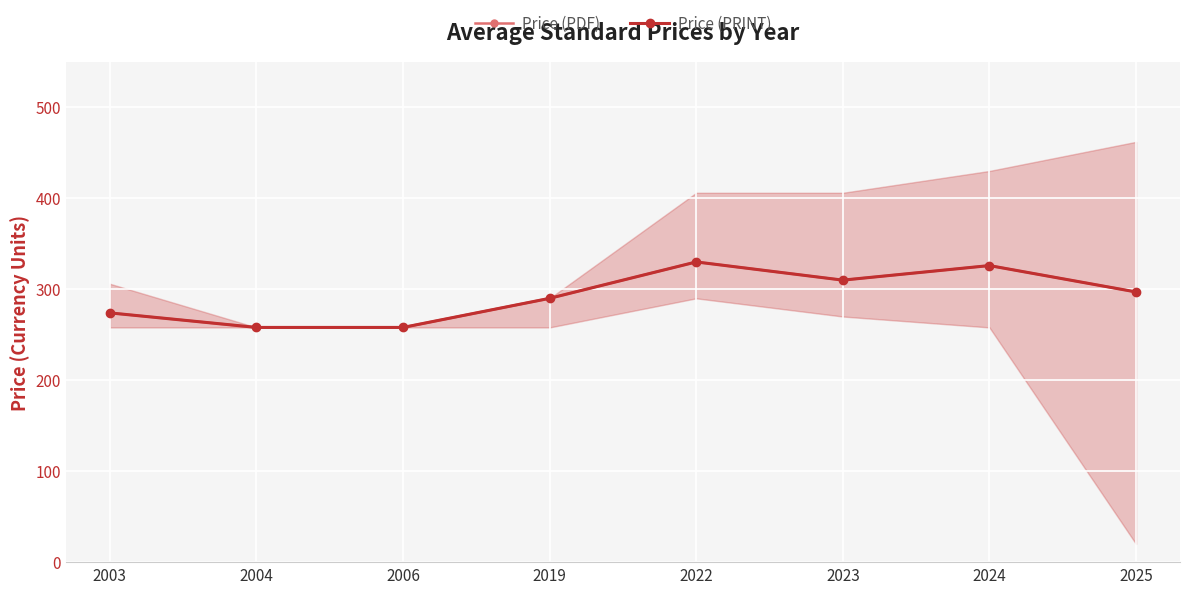

Where is the first local minimum for Price (PDF)?

2023